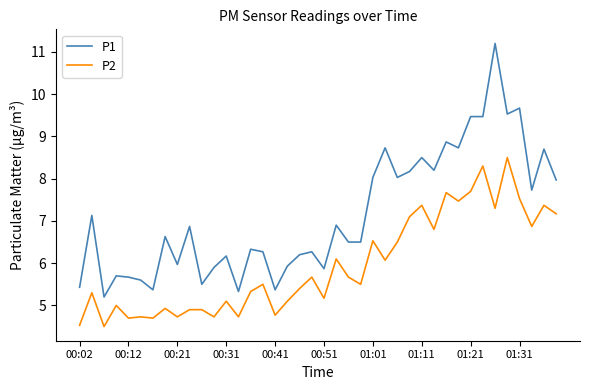

Which series has the widest spread of values?

P1